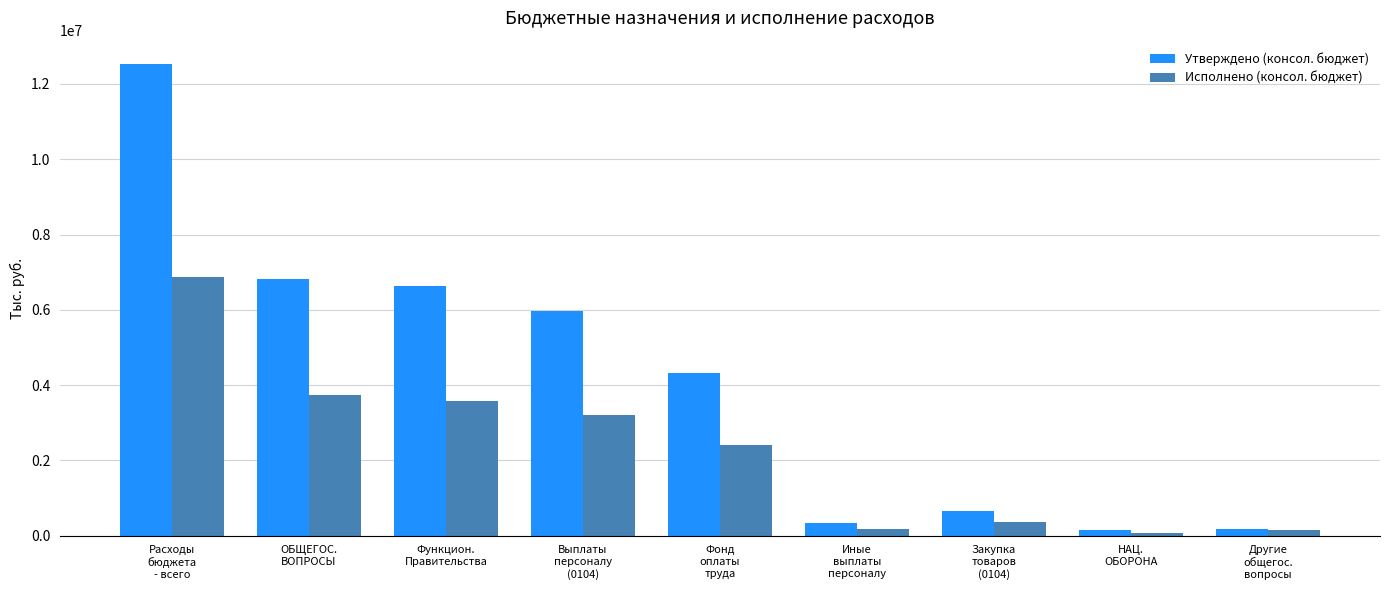

What position from the left is Выплаты
персоналу
(0104)?

4